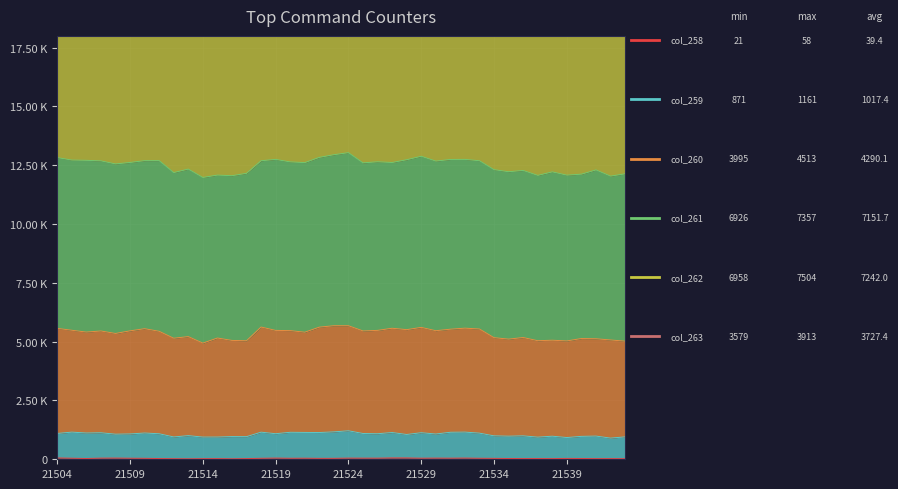

In col_259, how many points are lower than both neighbors (excluding endpoints)?

14